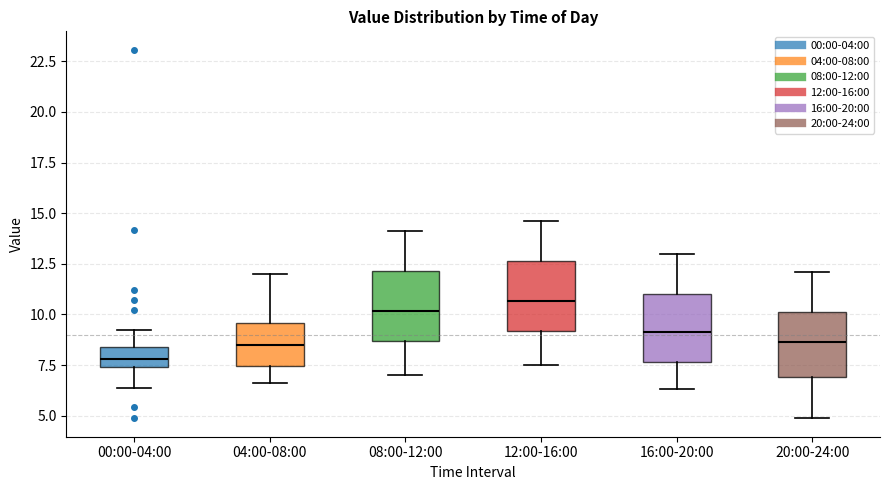

Where is the lower edge of the box for 08:00-12:00 on the y-axis? The values are not printed on the chart, so give them approximately, as read against the axis.

8.5